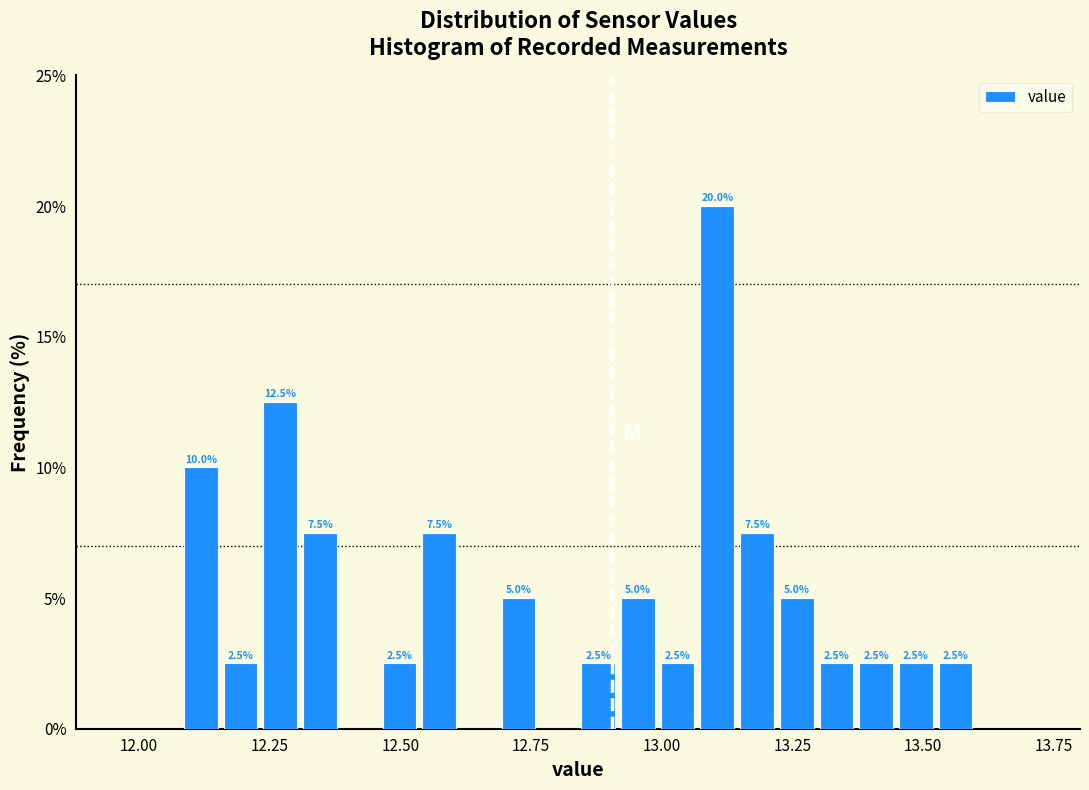

Read against the x-axis, roughly where is the centre of the tallest bar?

13.10